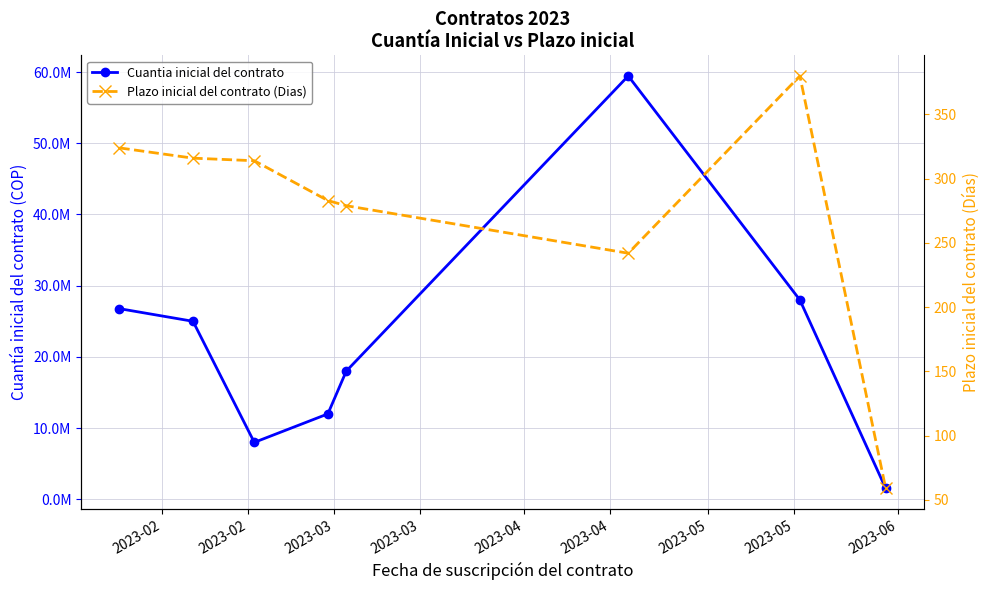

How many distinct data groups are displayed?

2